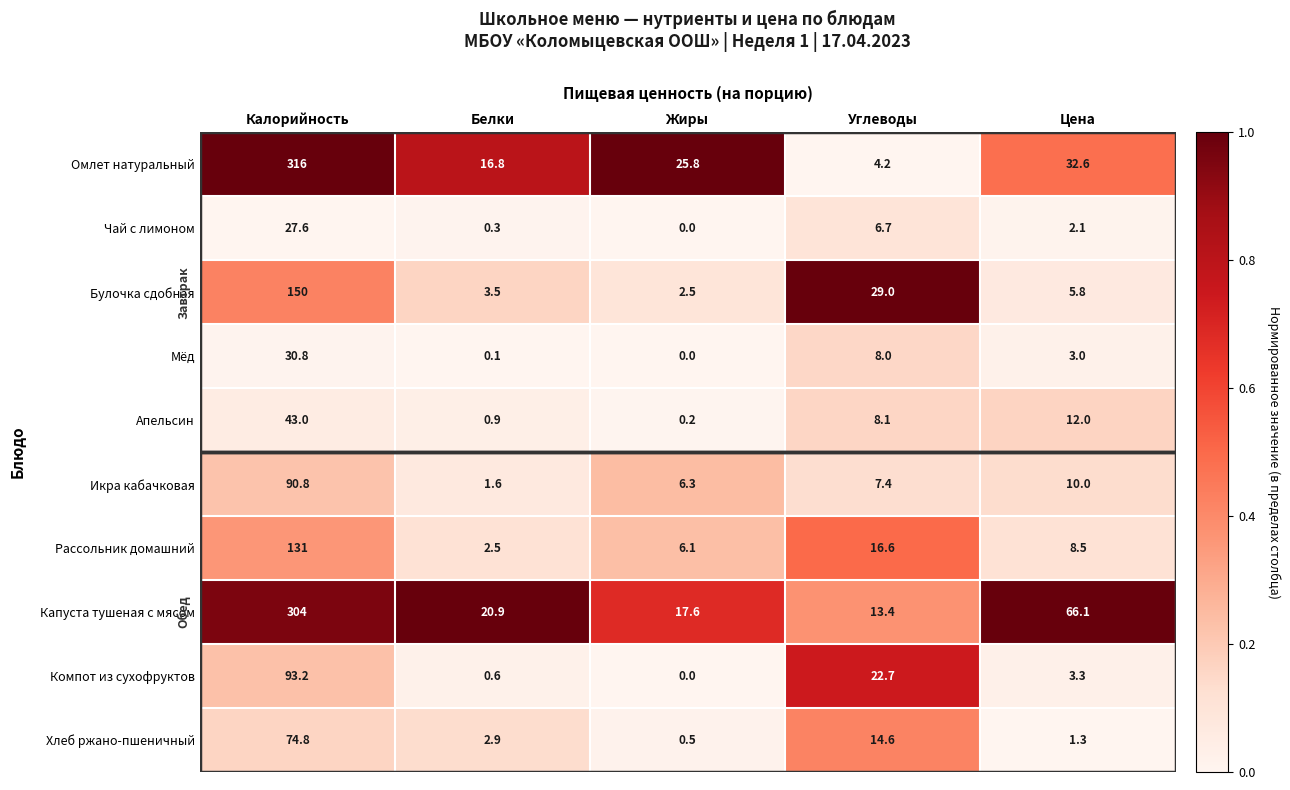

List the series in order of their peak value, lowest first.

Чай с лимоном, Мёд, Апельсин, Хлеб ржано-пшеничный, Икра кабачковая, Компот из сухофруктов, Рассольник домашний, Булочка сдобная, Капуста тушеная с мясом, Омлет натуральный